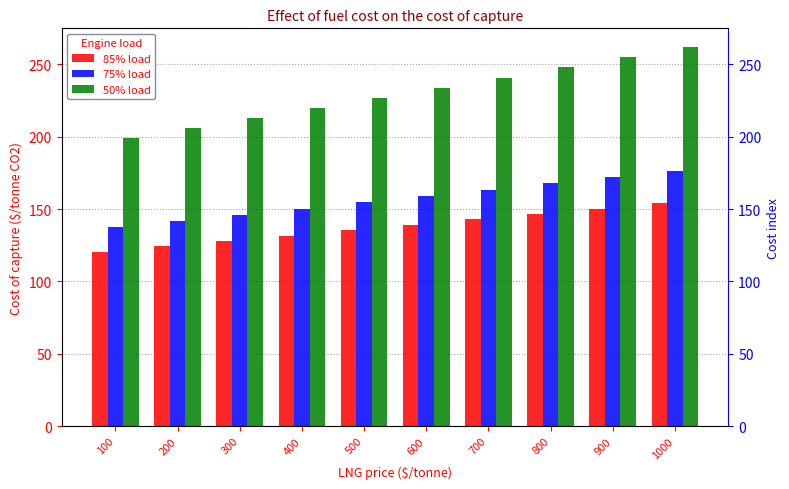

Which series has the largest total across all categories?

50% load